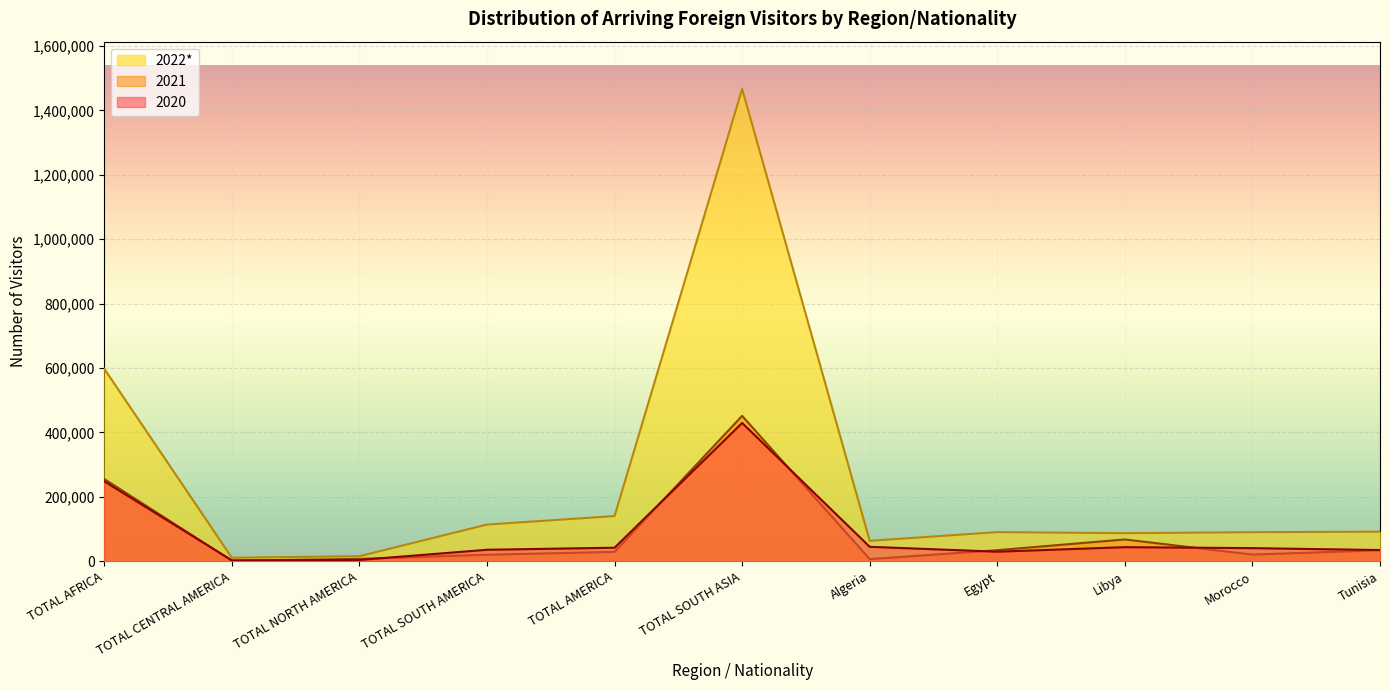

At which category is the sum across all series the highest?

TOTAL SOUTH ASIA